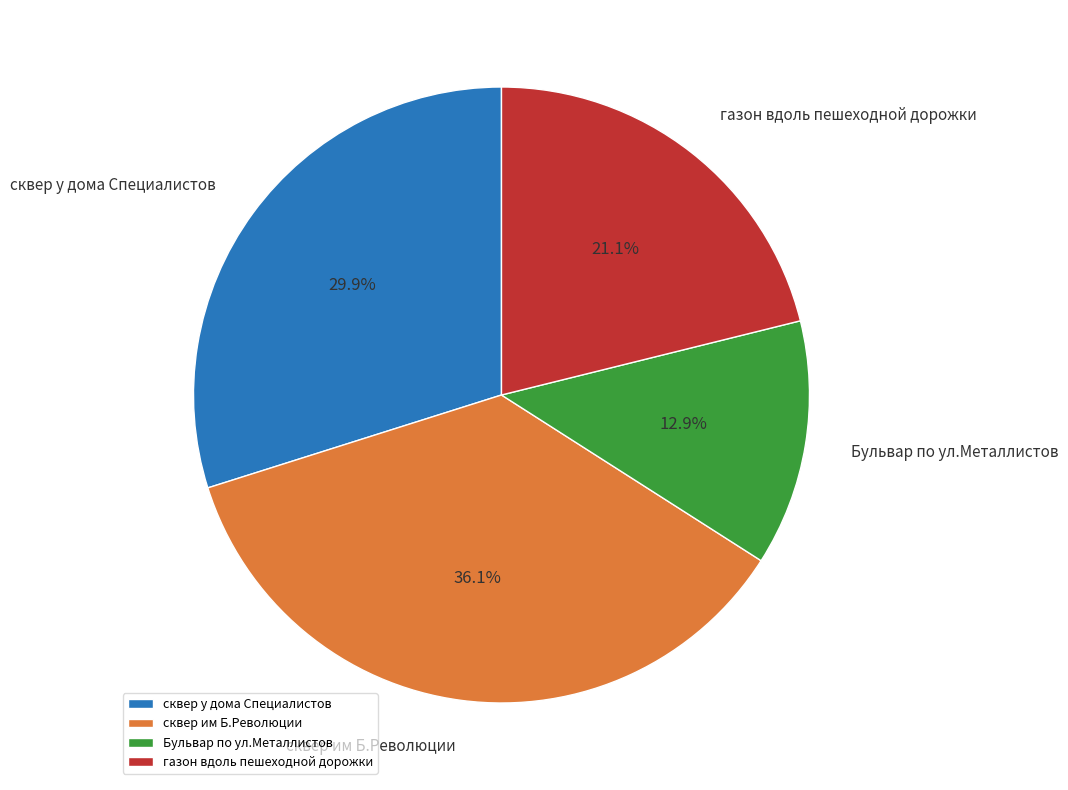

Between Бульвар по ул.Металлистов and сквер у дома Специалистов, which is larger?

сквер у дома Специалистов